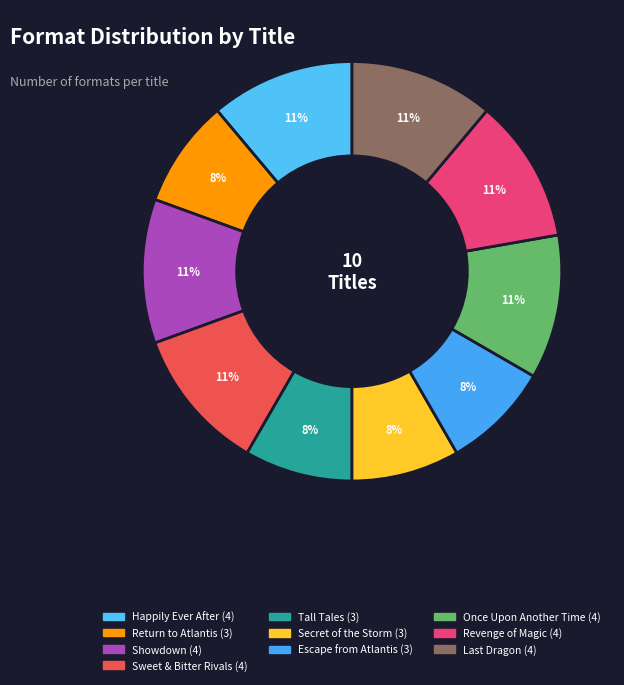

Does Happily Ever After represent more than half of the total?

No